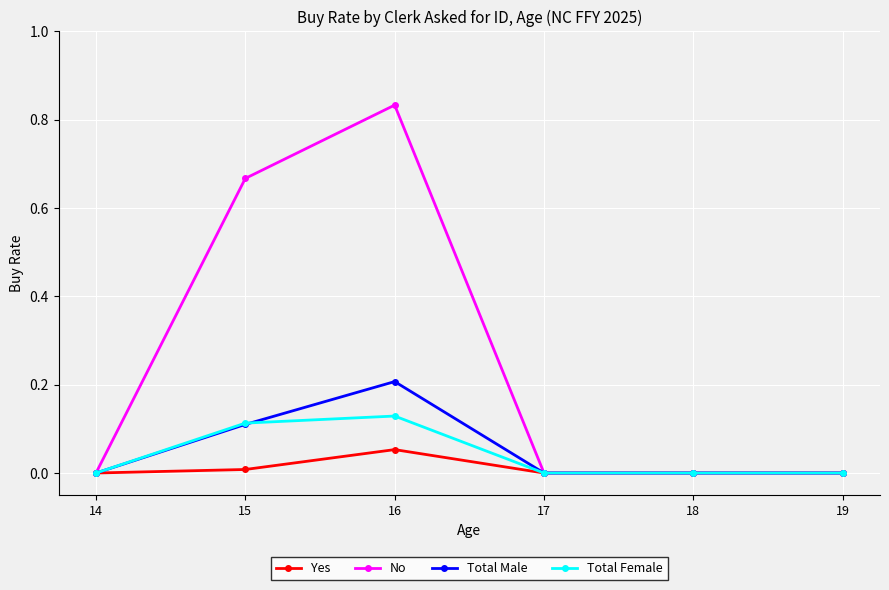

What is the sum of all No values?

1.5